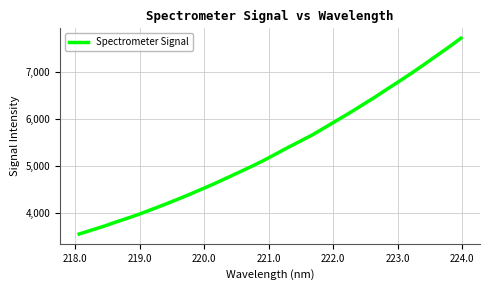

What is the difference between the maximum and minimum values?

4176.4